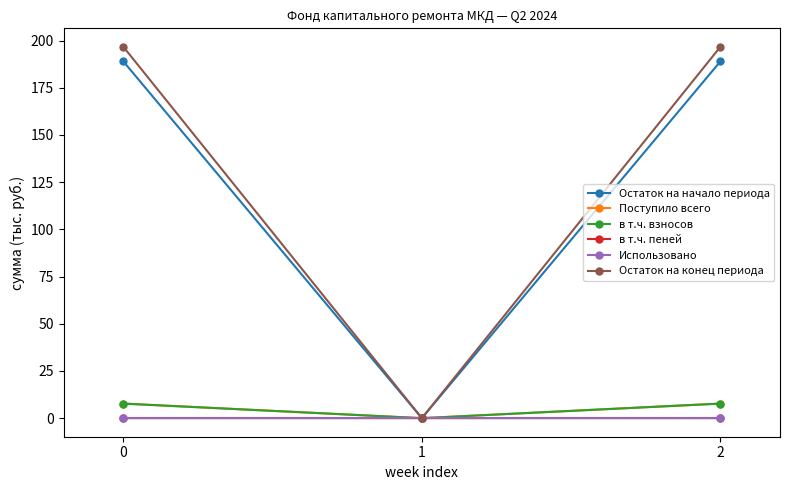

The value of в т.ч. пеней at 0 is 0.0. True or false?

True